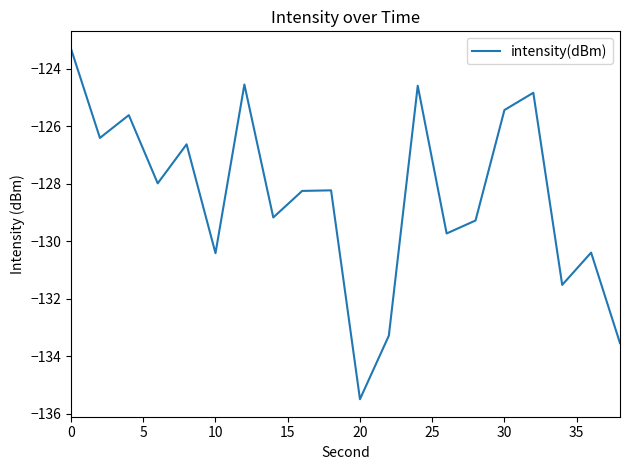

What is the smallest value displayed?

-135.5